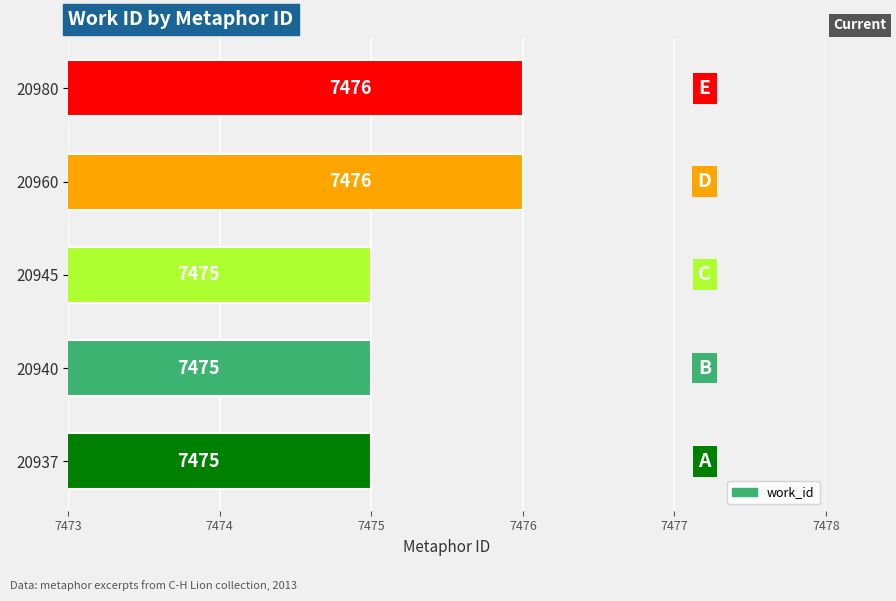

Which has a higher value, 20980 or 20940?

20980